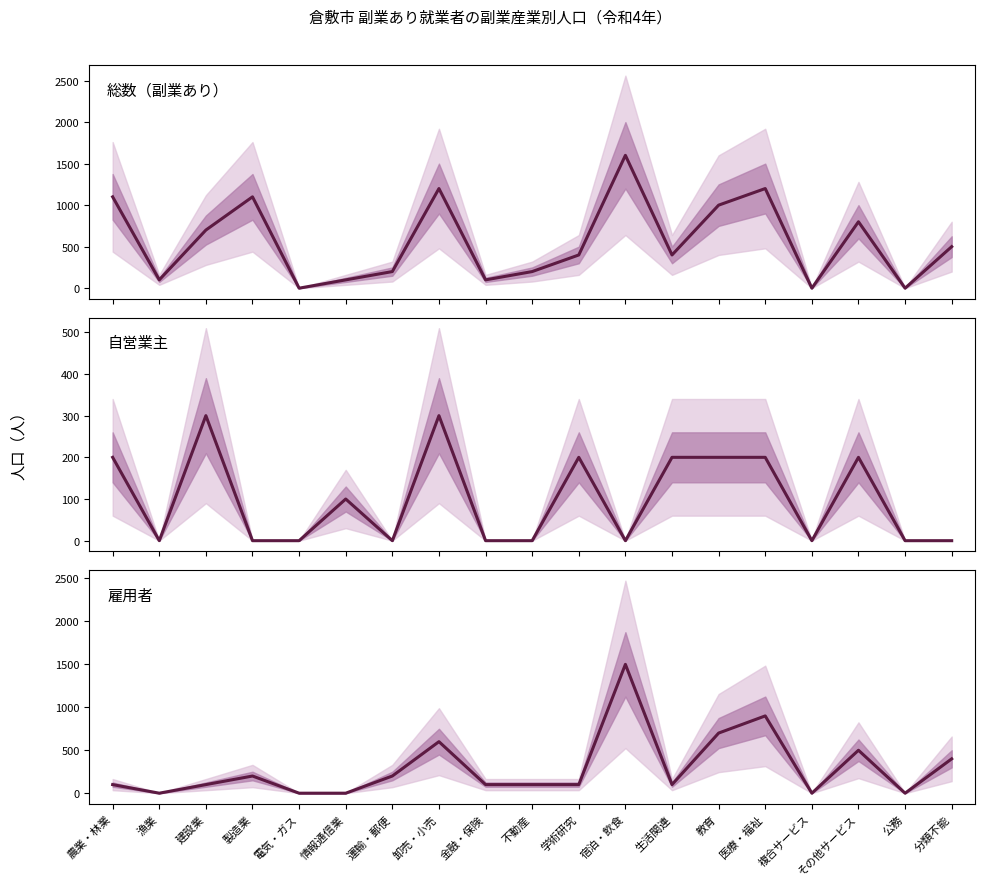

Reading right to left, extract all data points from this chart.

総数_副業あり: 分類不能=500	公務=0	その他サービス=800	複合サービス=0	医療・福祉=1200	教育=1000	生活関連=400	宿泊・飲食=1600	学術研究=400	不動産=200	金融・保険=100	卸売・小売=1200	運輸・郵便=200	情報通信業=100	電気・ガス=0	製造業=1100	建設業=700	漁業=100	農業・林業=1100
自営業主: 分類不能=0	公務=0	その他サービス=200	複合サービス=0	医療・福祉=200	教育=200	生活関連=200	宿泊・飲食=0	学術研究=200	不動産=0	金融・保険=0	卸売・小売=300	運輸・郵便=0	情報通信業=100	電気・ガス=0	製造業=0	建設業=300	漁業=0	農業・林業=200
雇用者: 分類不能=400	公務=0	その他サービス=500	複合サービス=0	医療・福祉=900	教育=700	生活関連=100	宿泊・飲食=1500	学術研究=100	不動産=100	金融・保険=100	卸売・小売=600	運輸・郵便=200	情報通信業=0	電気・ガス=0	製造業=200	建設業=100	漁業=0	農業・林業=100